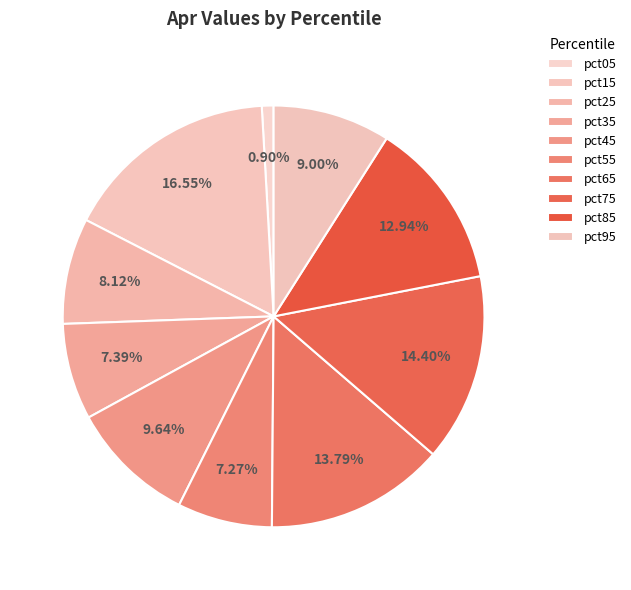

Is it true that pct45 is 1% of the pie?

False